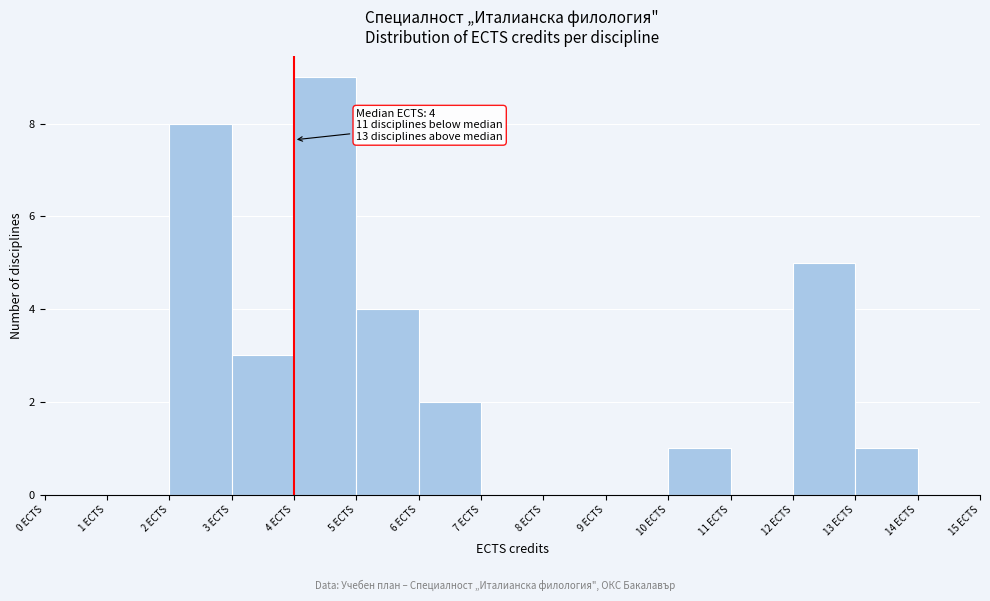

Over which range of the x-axis is the bar tallest?

4 to 5